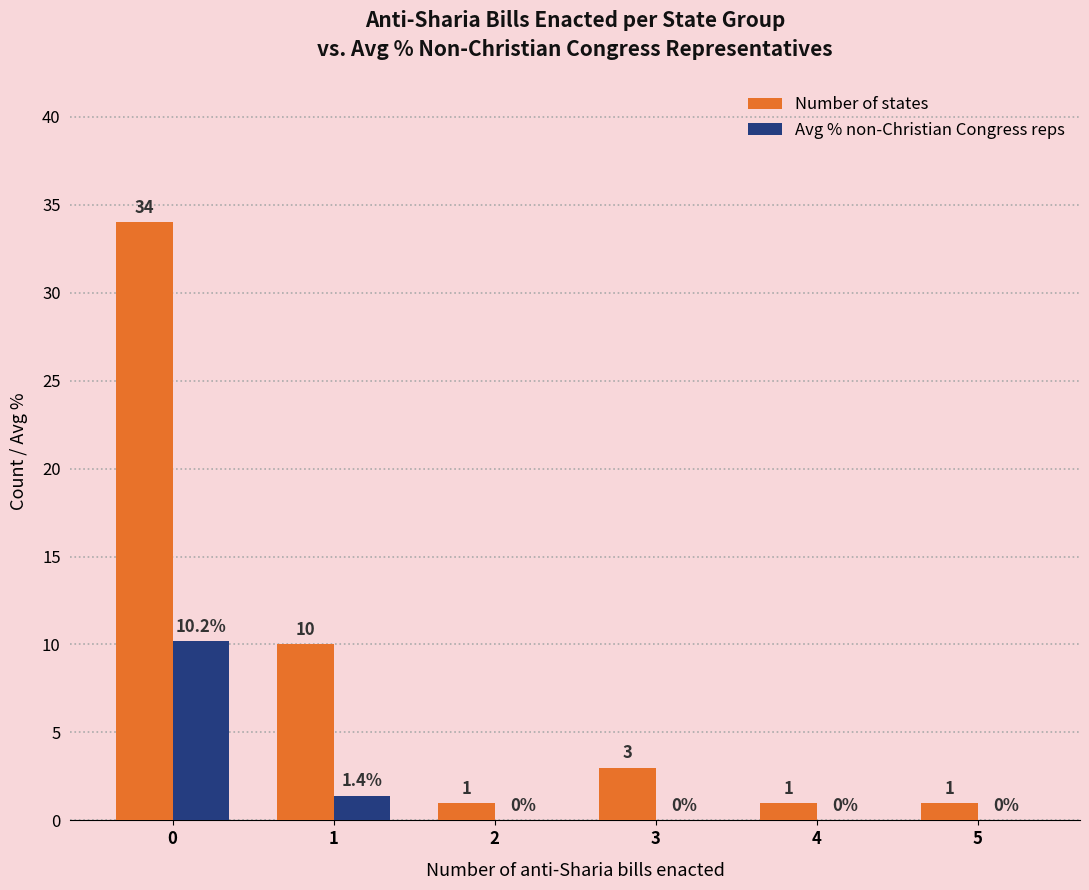

Between 1 and 4, which series saw the biggest shift?

Number of states